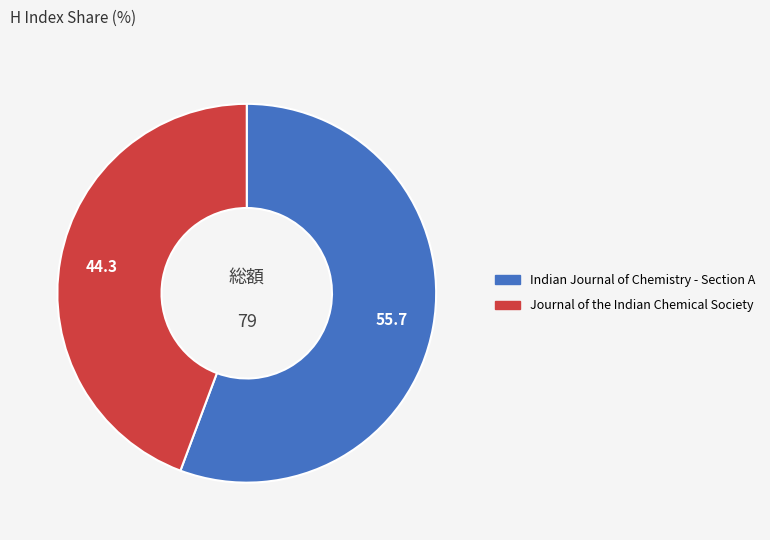

Combined, do Indian Journal of Chemistry - Section A and Journal of the Indian Chemical Society account for over 50%?

Yes